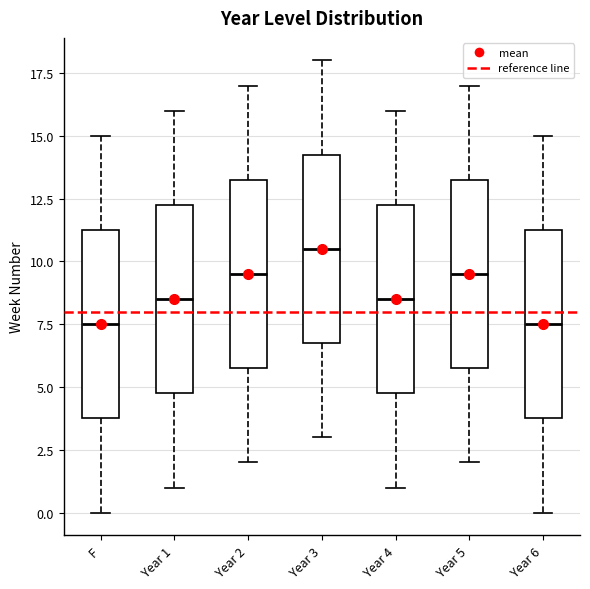

Reading left to right, transcribe this box plot: for each box, give where its median line is, the range the box spans, and where its two whiskers end, as read against the y-axis. The values are not printed on the chart, so give them approximately, as read against the axis.

F: median 7.5, box 4.0 to 11.5, whiskers 0.0 to 15.0
Year 1: median 8.5, box 5.0 to 12.5, whiskers 1.0 to 16.0
Year 2: median 9.5, box 6.0 to 13.5, whiskers 2.0 to 17.0
Year 3: median 10.5, box 7.0 to 14.5, whiskers 3.0 to 18.0
Year 4: median 8.5, box 5.0 to 12.5, whiskers 1.0 to 16.0
Year 5: median 9.5, box 6.0 to 13.5, whiskers 2.0 to 17.0
Year 6: median 7.5, box 4.0 to 11.5, whiskers 0.0 to 15.0